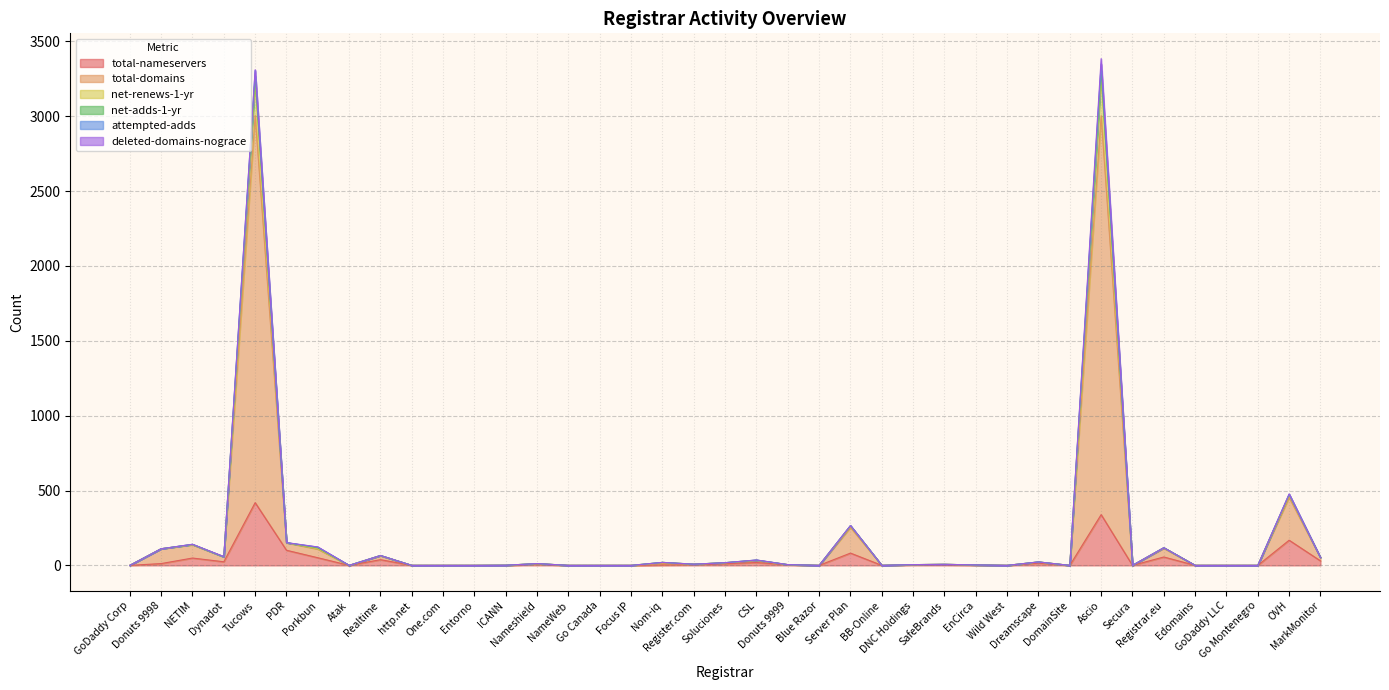

What value does the net-adds-1-yr series have at Donuts 9999?

5